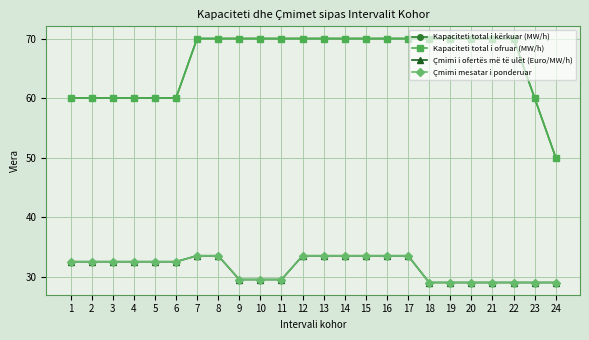

At which category is the sum across all series the highest?

7